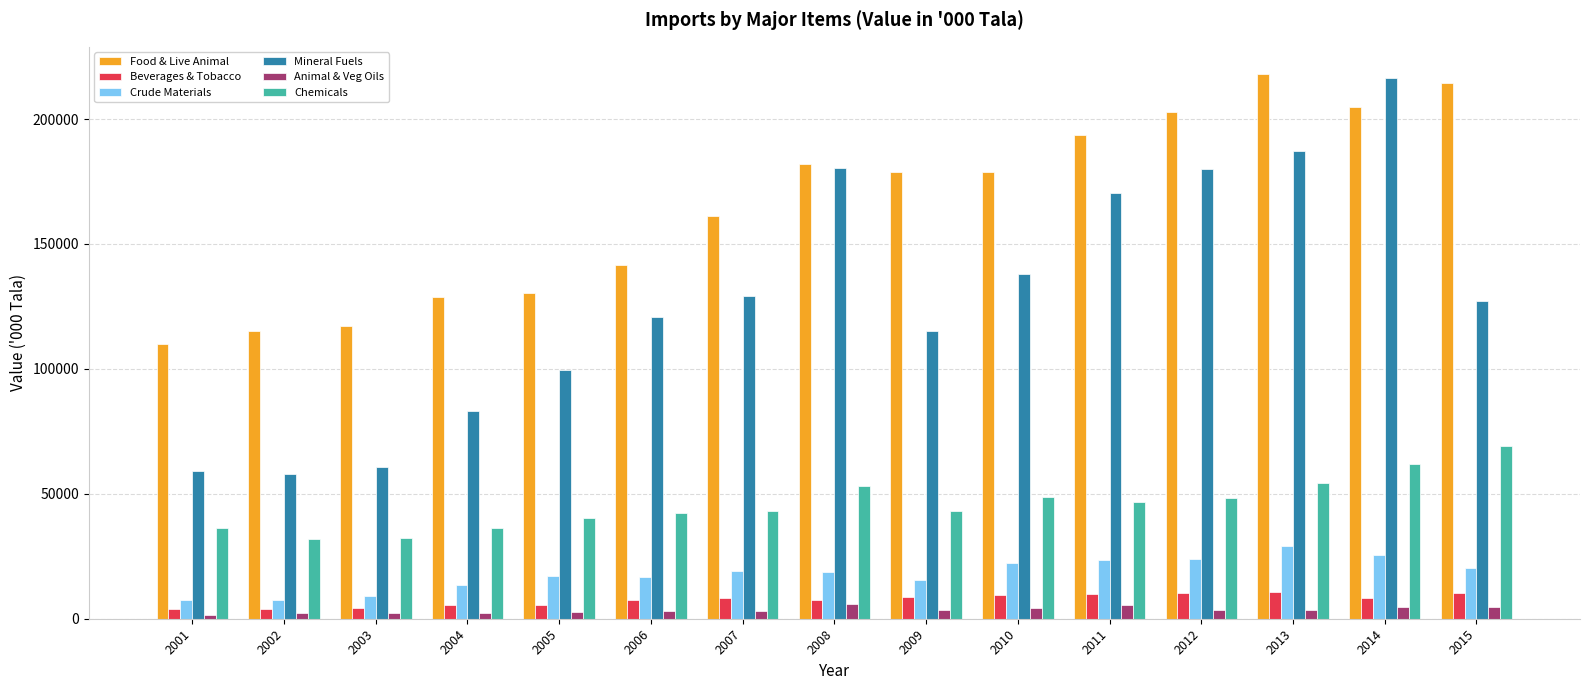

What is the value of the Crude Materials bar at the 14th from the left?

25341.8